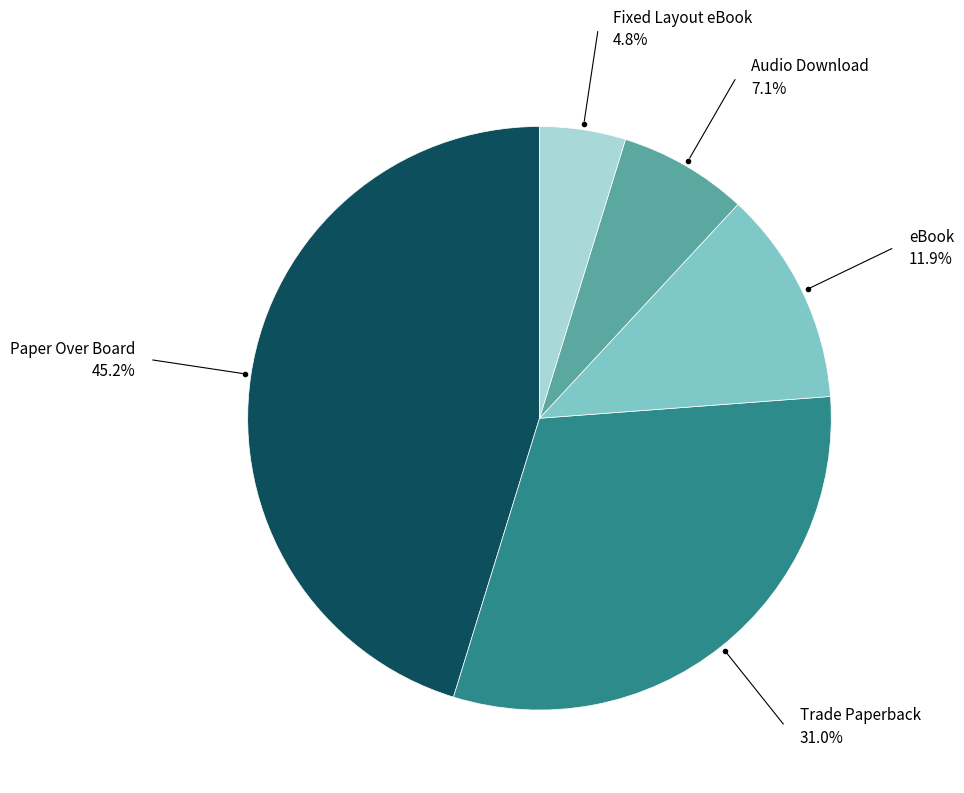

Is there a majority slice in this chart?

No